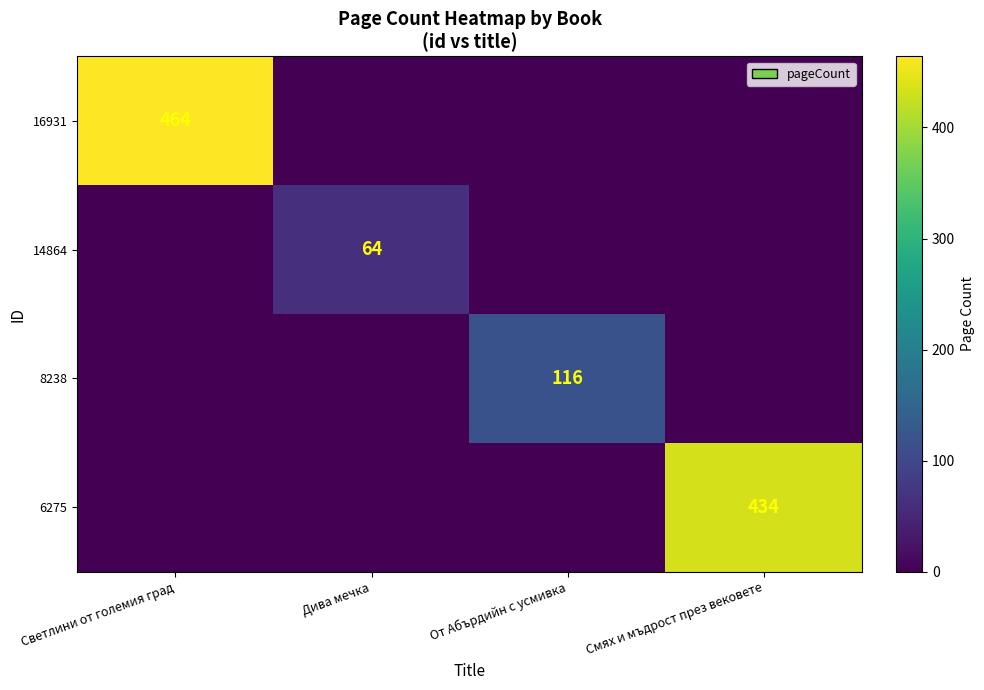

Which category has the highest value in the 8238 series?

От Абърдийн с усмивка